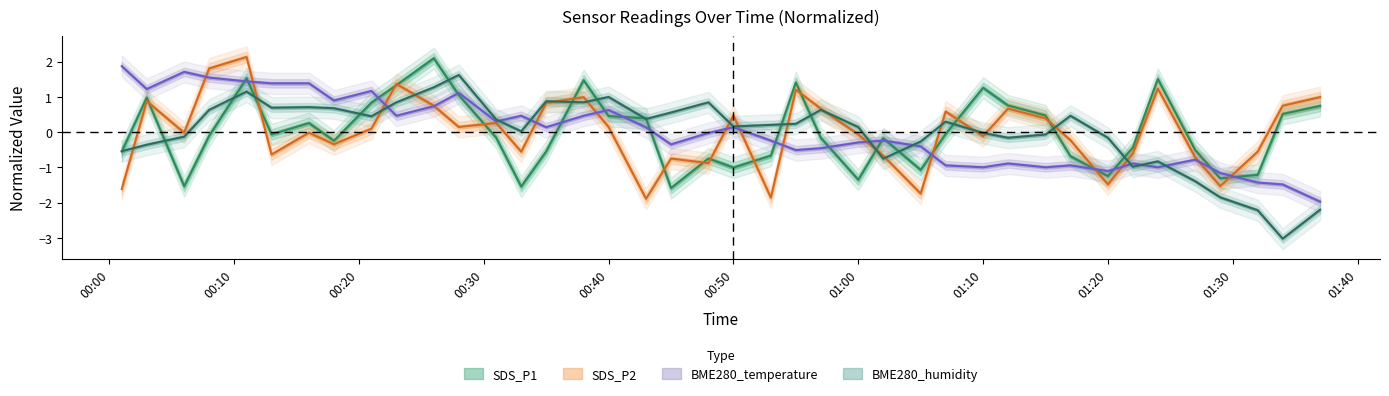

True or false: BME280_temperature has more than 1 points higher than both neighbors.

True